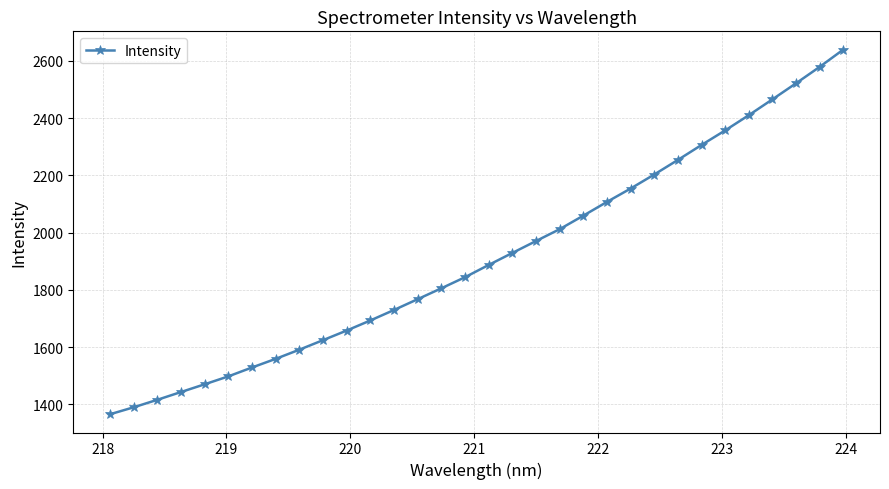

What is the sum of all values?

61250.4